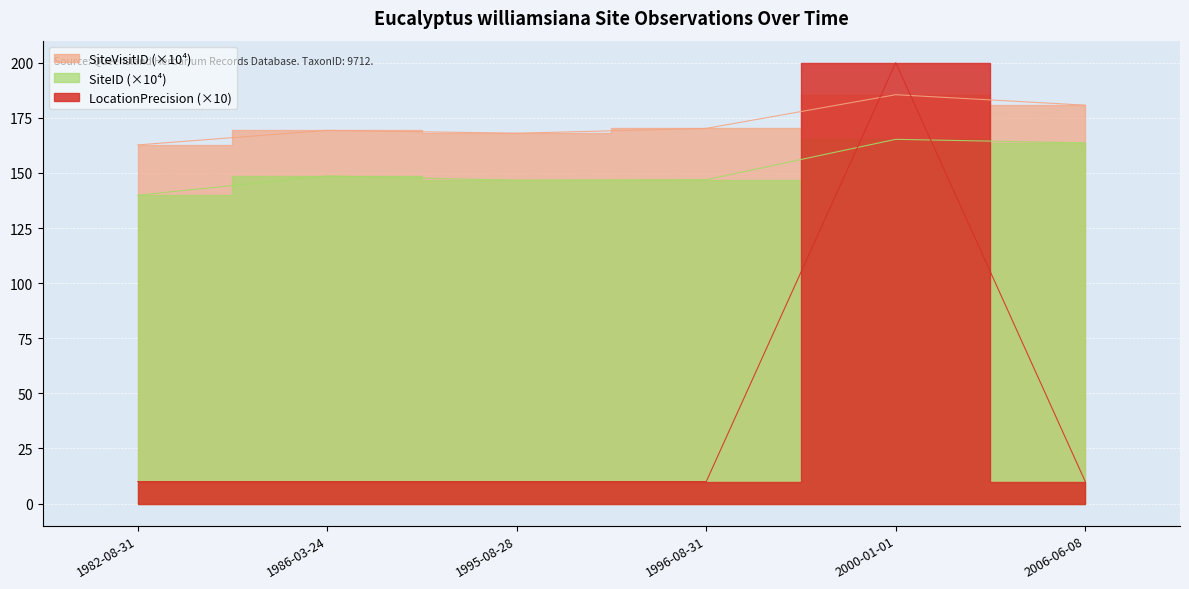

In SiteID, how many points are lower than both neighbors (excluding endpoints)?

1